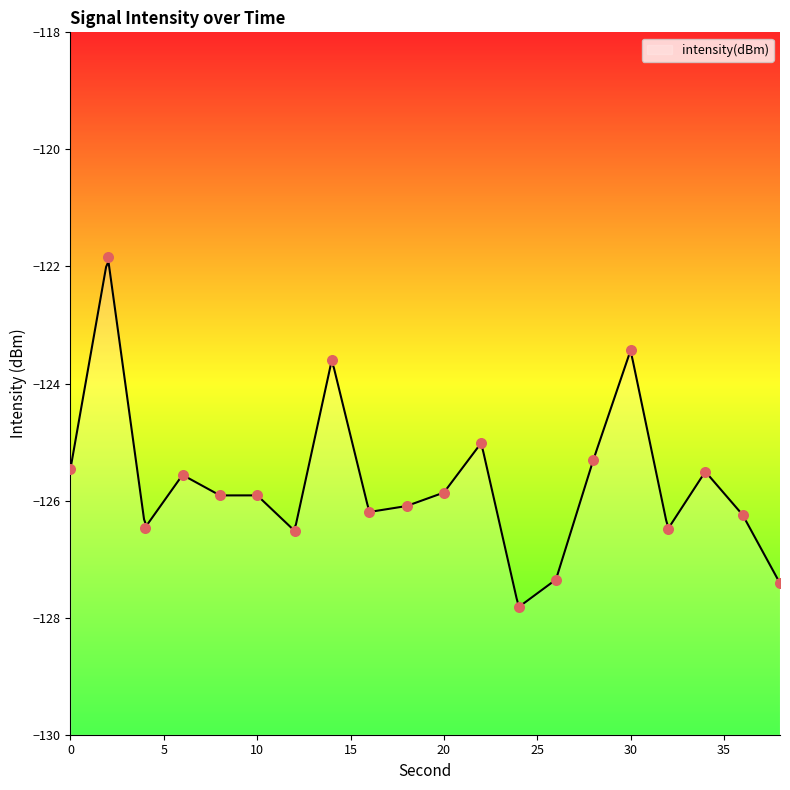

Between 16 and 12, which is larger?

16